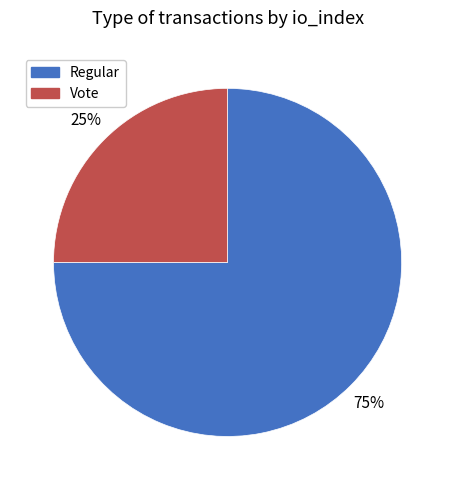

To the nearest percent, what is the difference between the largest and smallest slice percentages?

50%